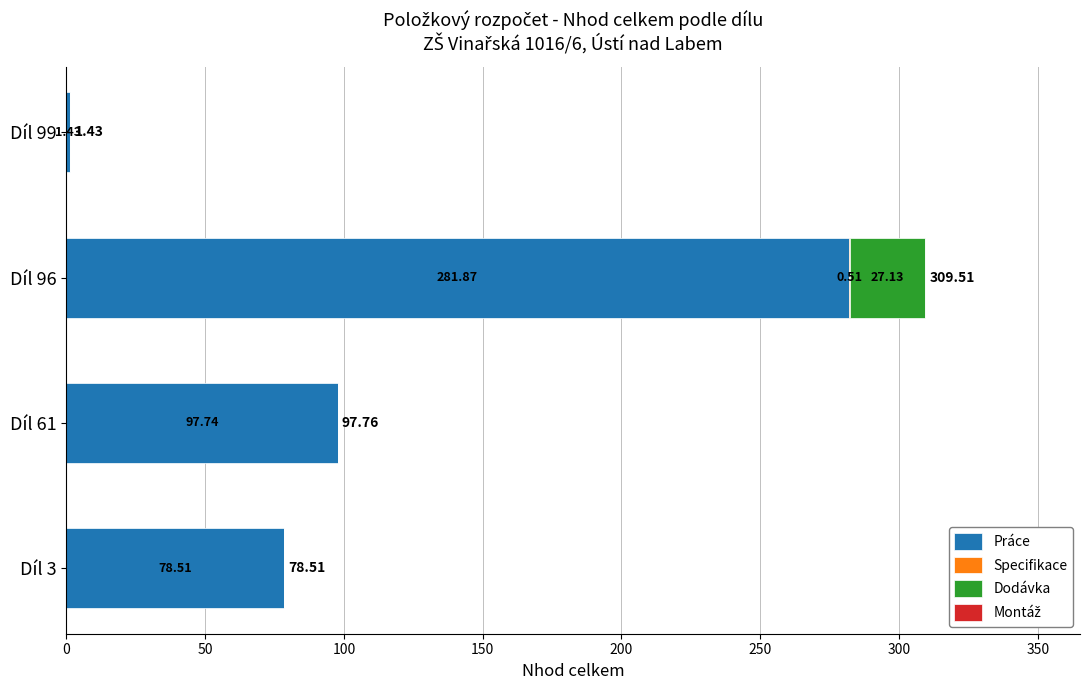

What is the total value across all series at Díl 96?

309.5